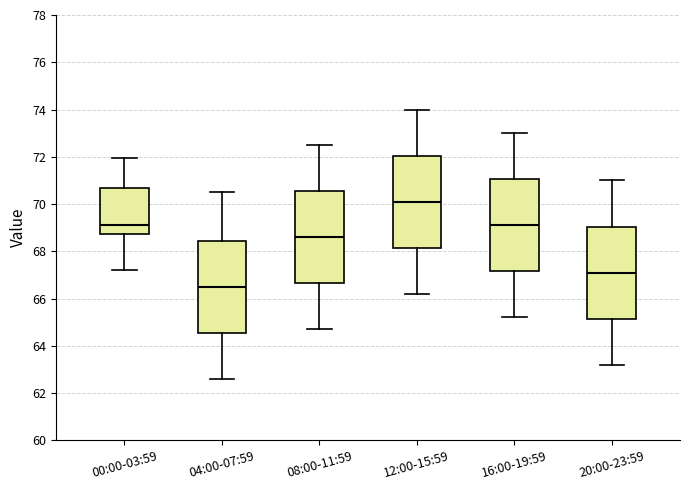

Reading left to right, transcribe this box plot: for each box, give where its median line is, the range the box spans, and where its two whiskers end, as read against the y-axis. The values are not printed on the chart, so give them approximately, as read against the axis.

00:00-03:59: median 69.2, box 68.8 to 70.6, whiskers 67.2 to 72.0
04:00-07:59: median 66.6, box 64.6 to 68.4, whiskers 62.6 to 70.6
08:00-11:59: median 68.6, box 66.6 to 70.6, whiskers 64.8 to 72.6
12:00-15:59: median 70.2, box 68.2 to 72.0, whiskers 66.2 to 74.0
16:00-19:59: median 69.2, box 67.2 to 71.0, whiskers 65.2 to 73.0
20:00-23:59: median 67.2, box 65.2 to 69.0, whiskers 63.2 to 71.0